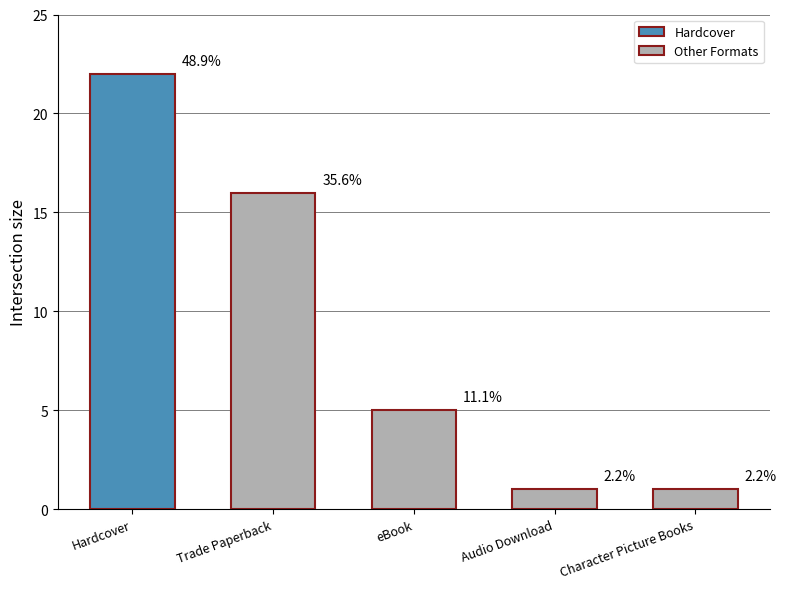

How many data points are less than 5?

2